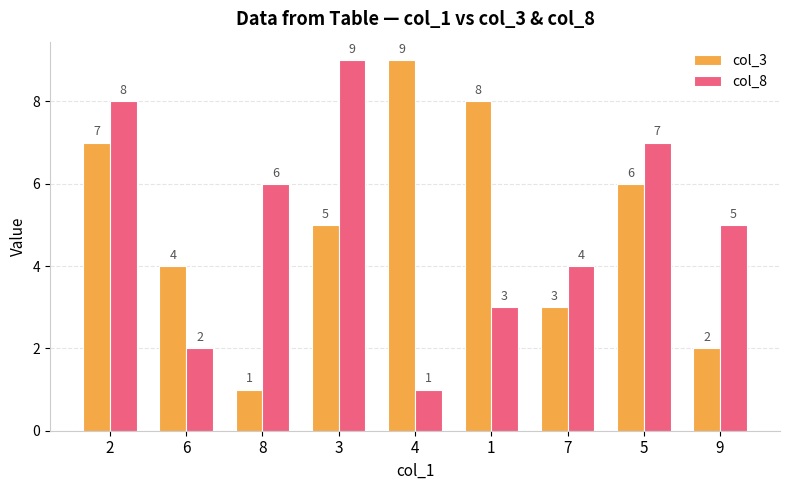

What is the spread (max minus min) of values at 6?

2